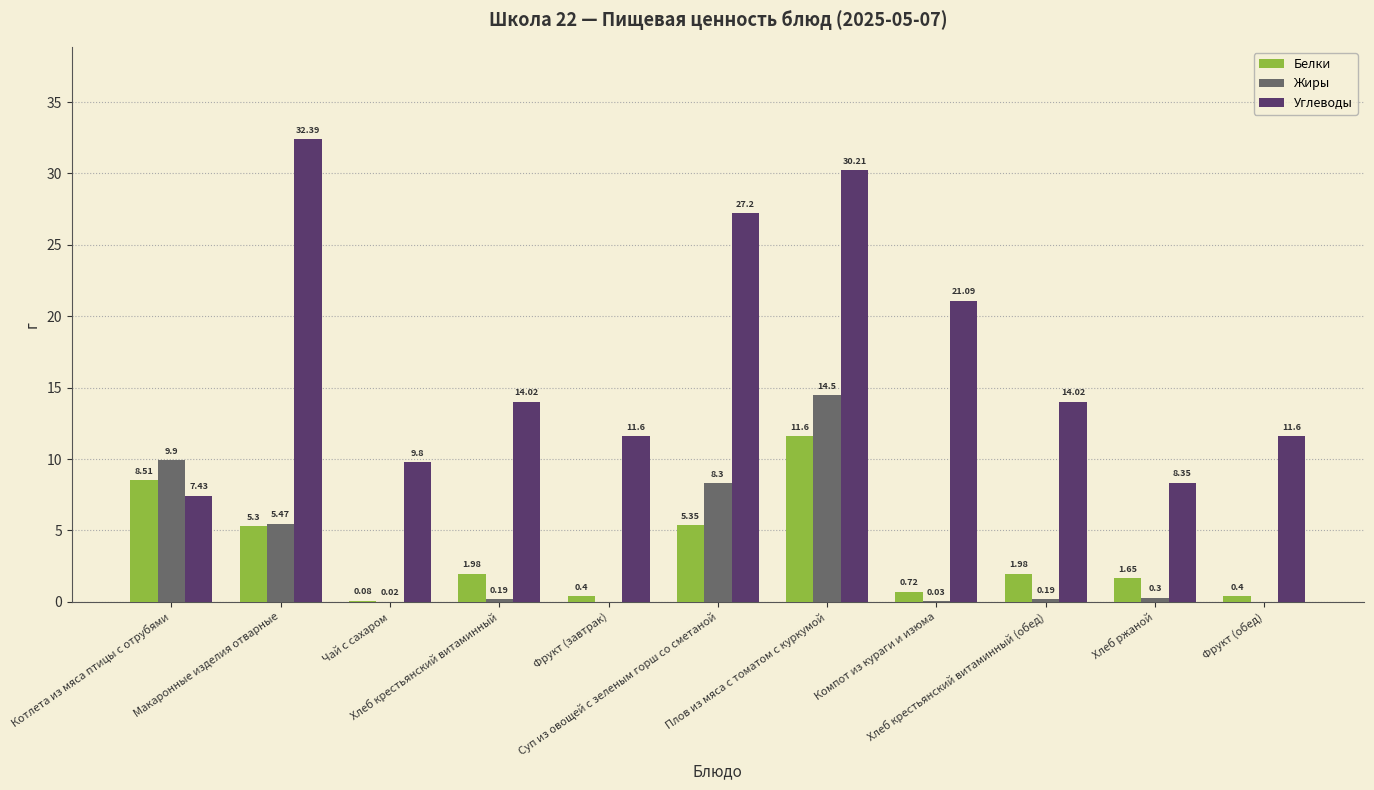

How many groups of bars are there?

11